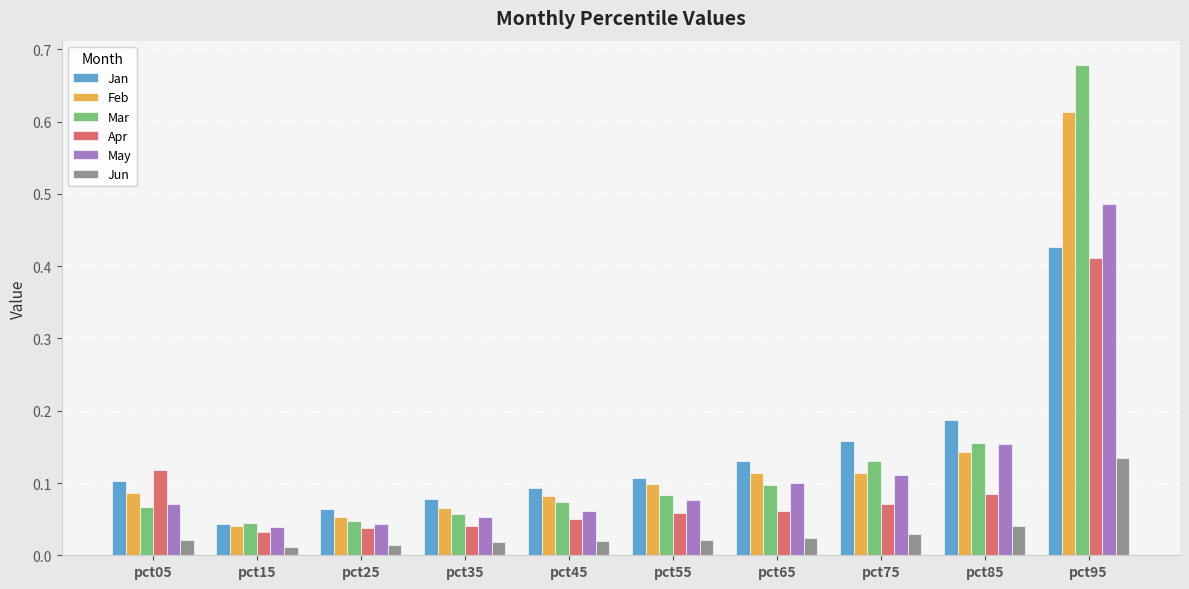

At how many categories does at least one series exceed 0?

10